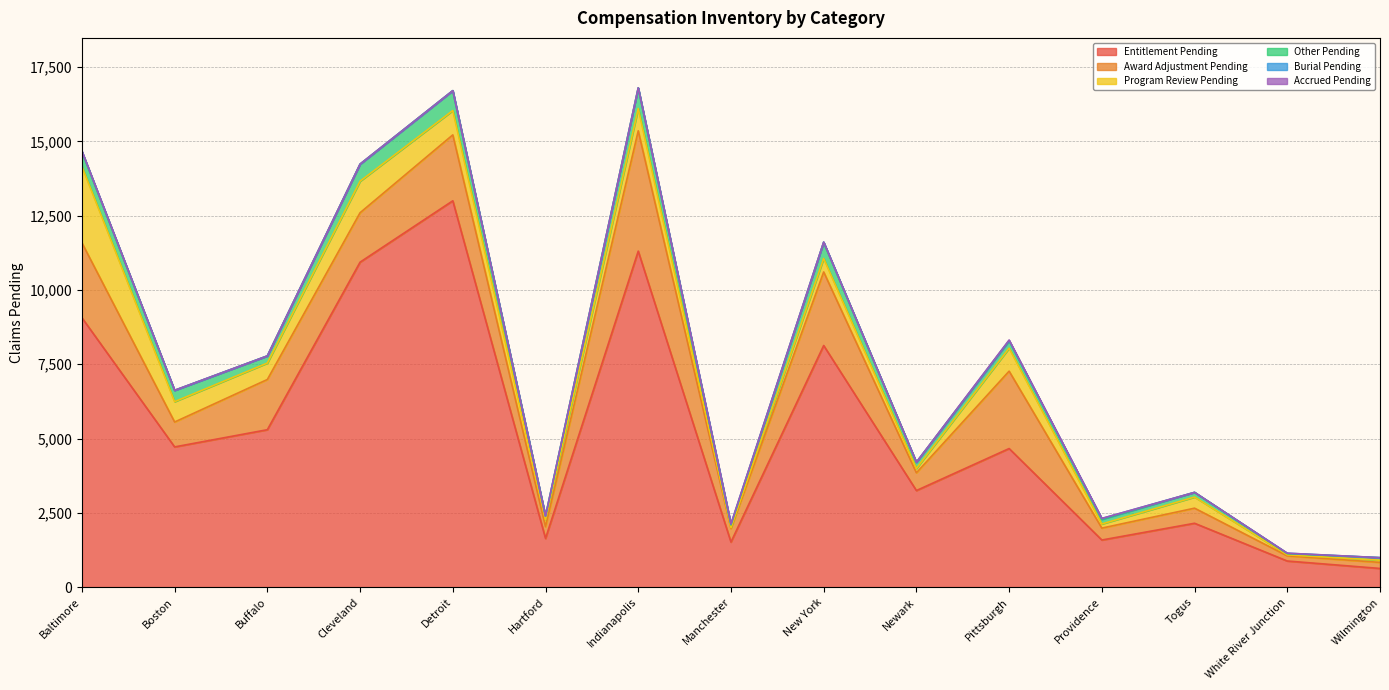

Which series has the largest total across all categories?

Entitlement Pending